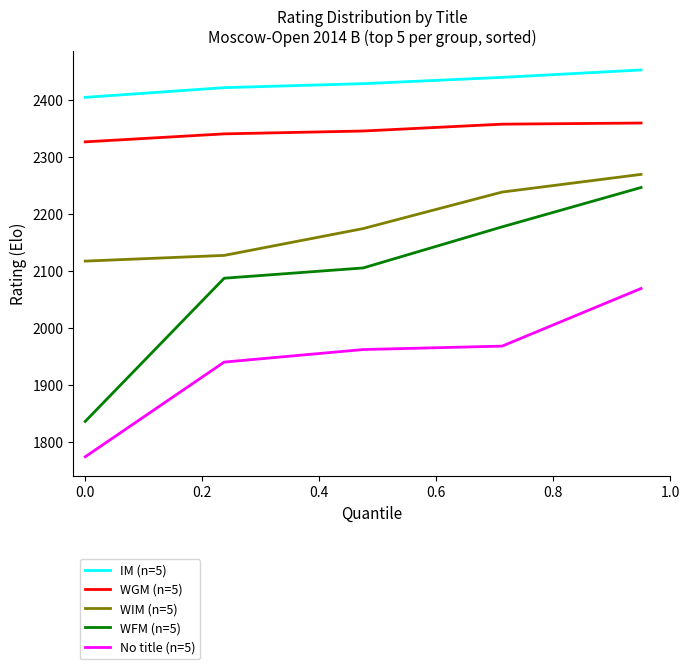

True or false: WIM (n=5) and WGM (n=5) intersect in this chart.

False